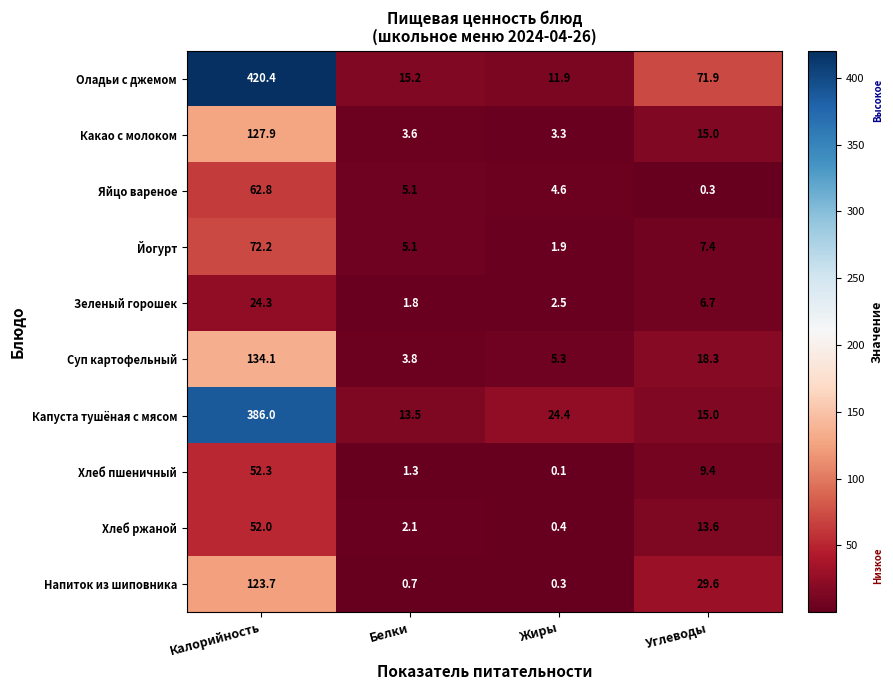

Is it true that Йогурт equals 2.3 at Углеводы?

False